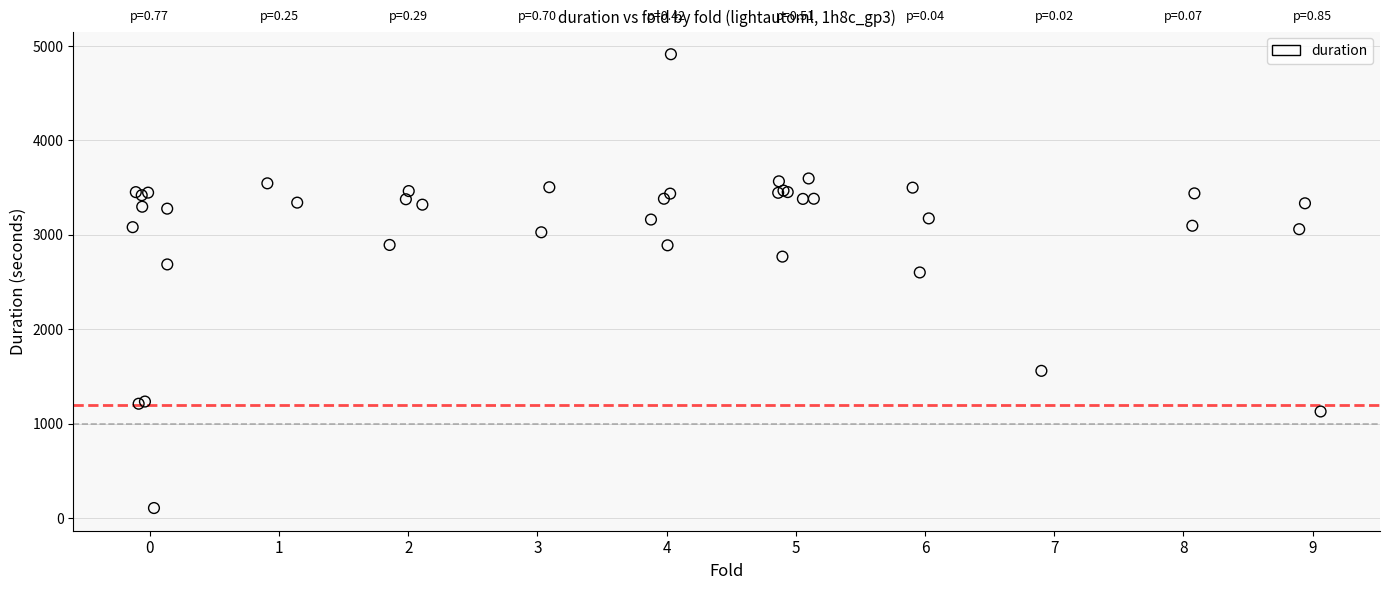

What Y value in the scatter plot is closest to 2509?

2601.4